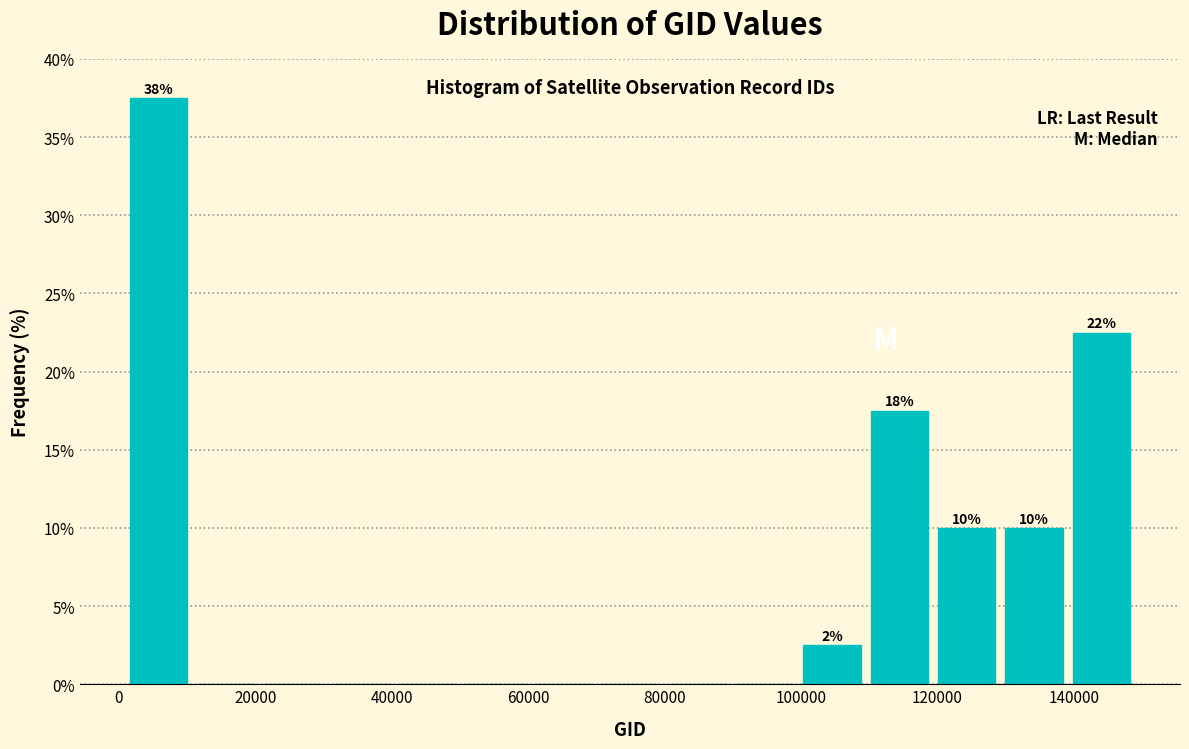

Which range on the x-axis has the tallest bar?

0 to 10000